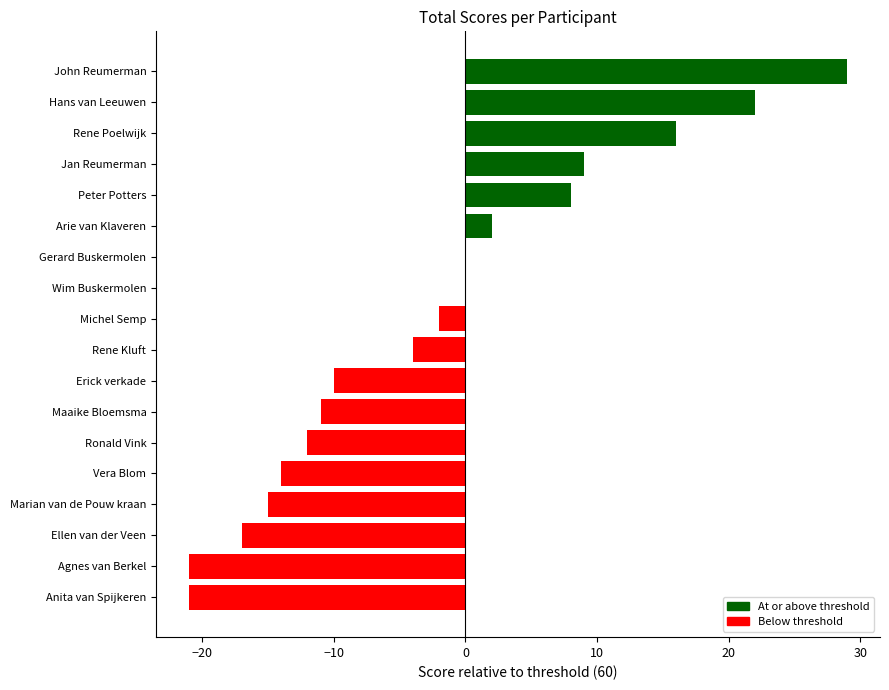

Which category has the highest value across all series?

John Reumerman